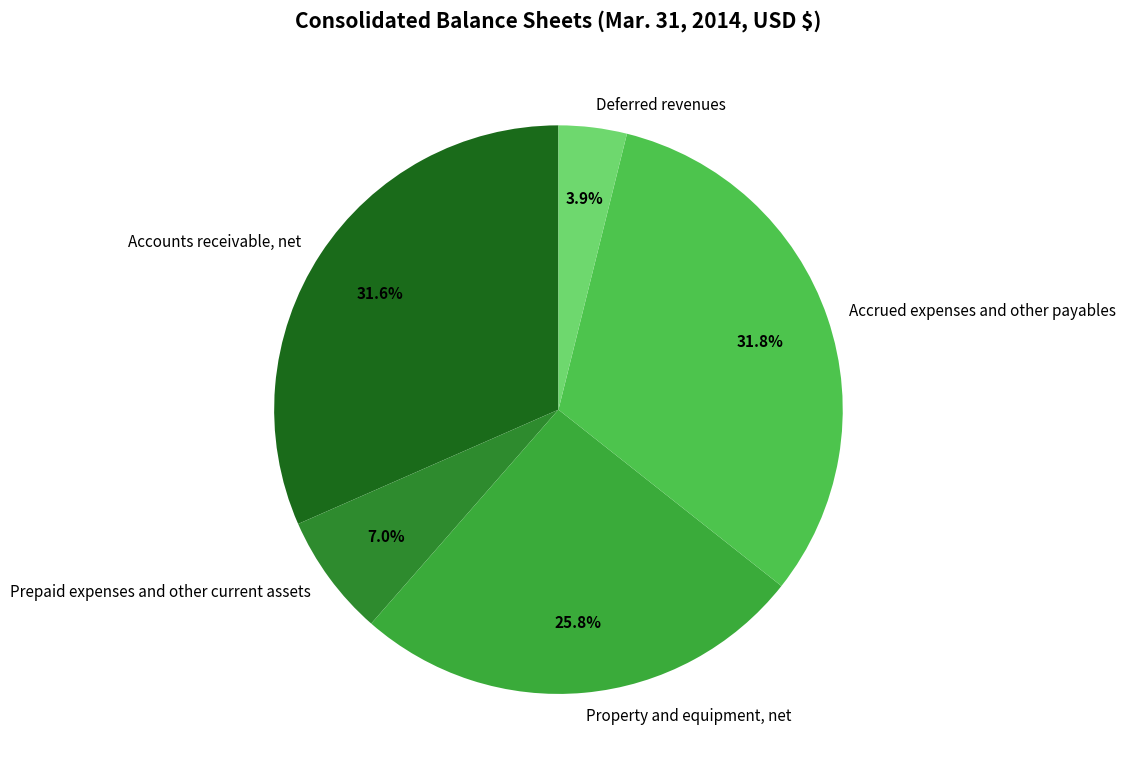

To the nearest percent, what portion does Accounts receivable, net represent?

32%